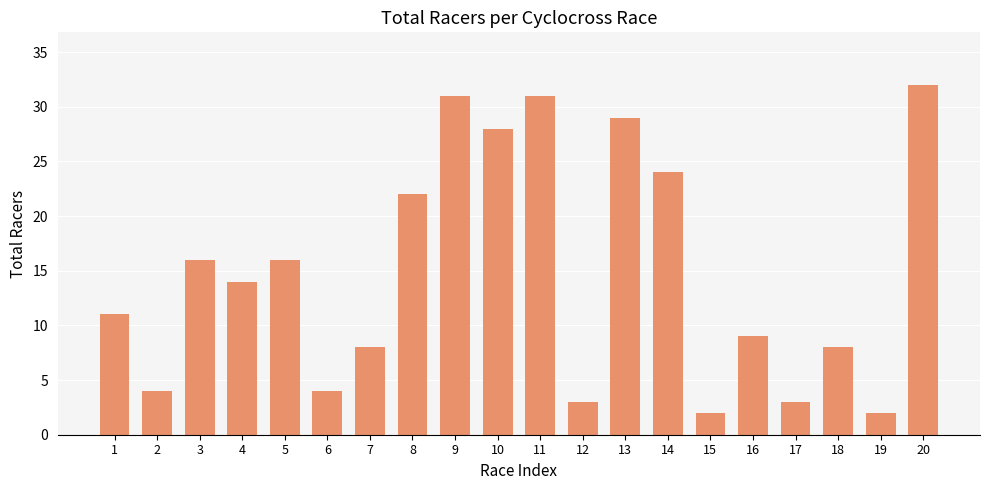

What is the value of the 15th bar from the left?

2